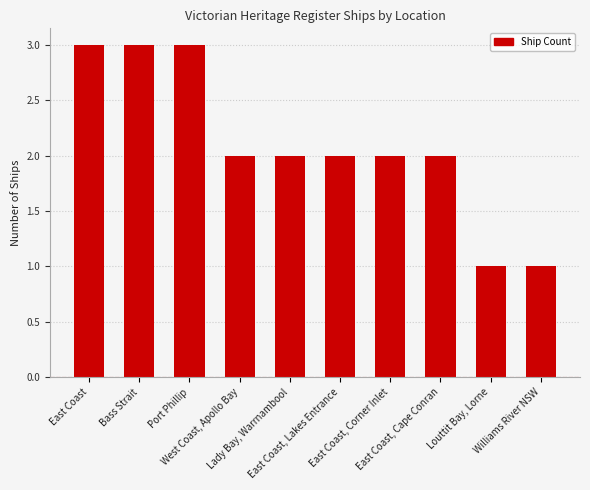

What is the label of the 2nd bar from the right?

Louttit Bay, Lorne